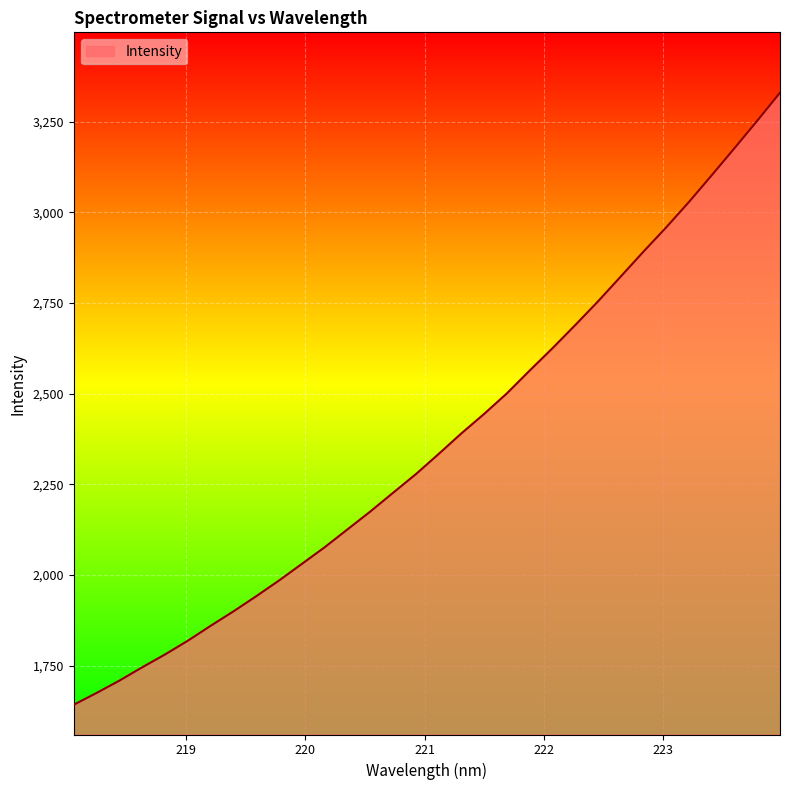

What is the smallest value displayed?

1642.3